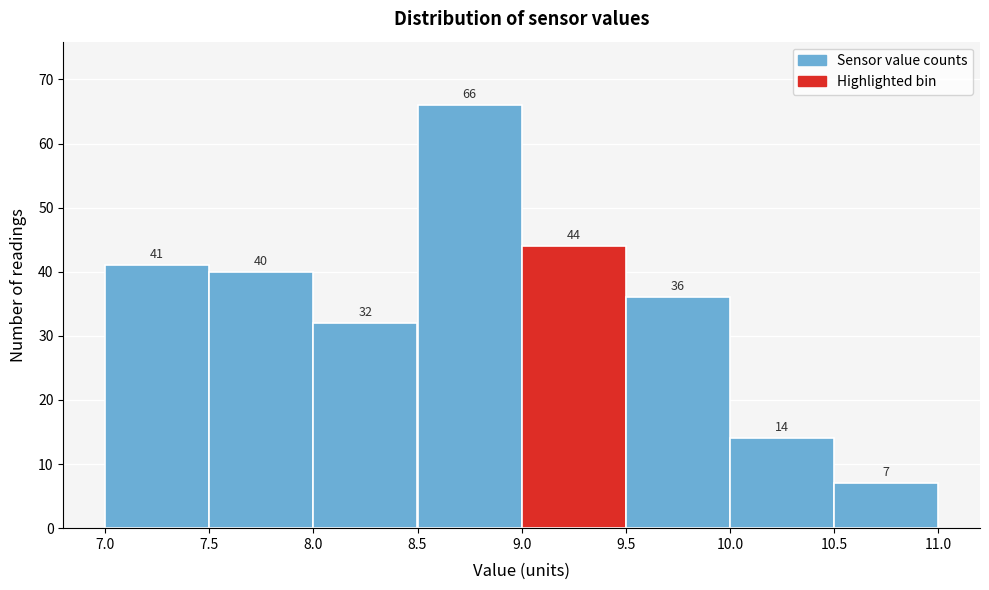

What is the height of the bar covering 8.5 to 9.0 on the x-axis?

66